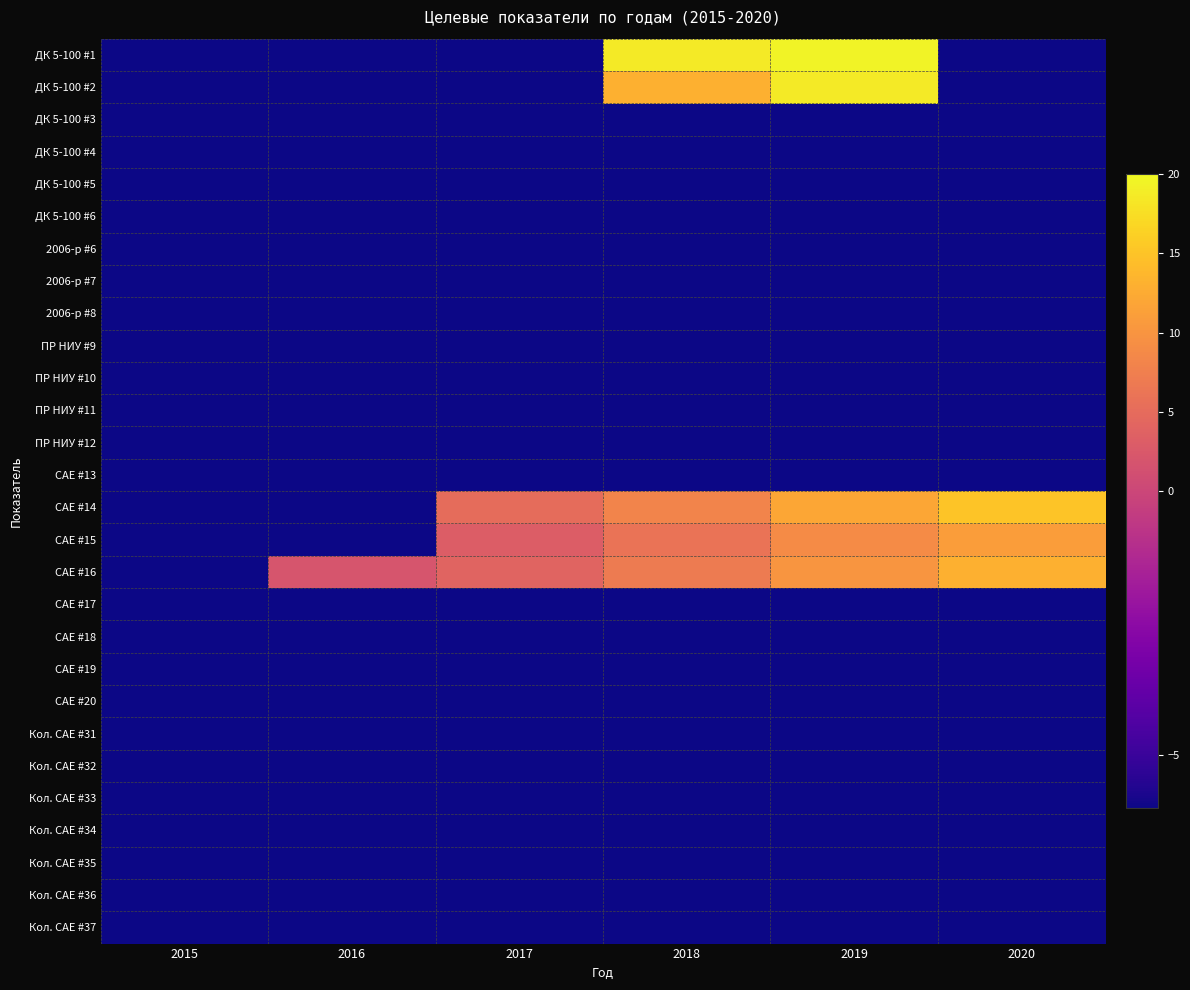

What is the smallest value displayed?

-6.0